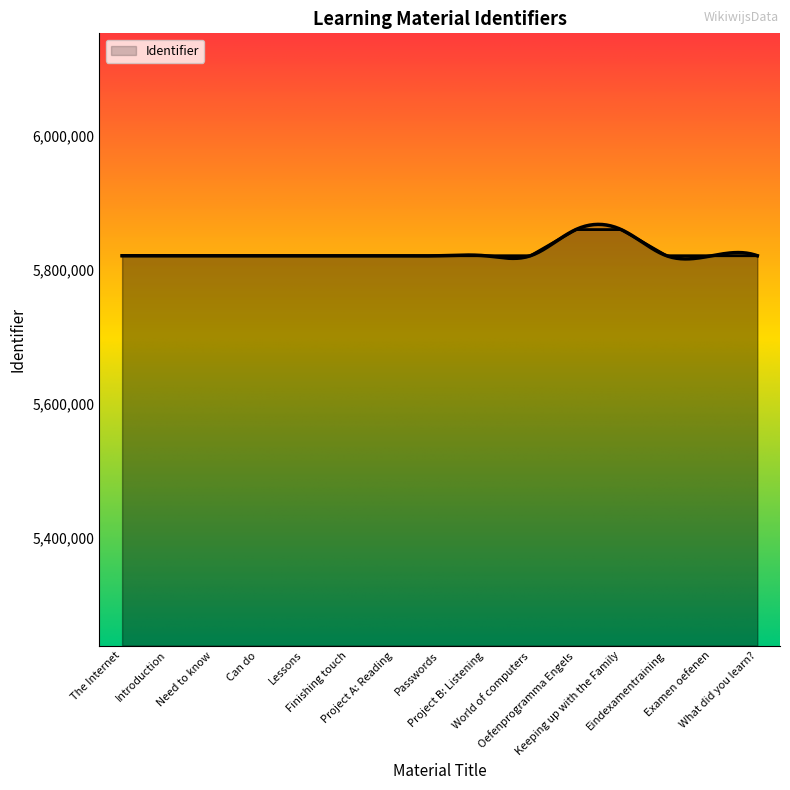

At which label does the data first exceed 5820537?

Project B: Listening